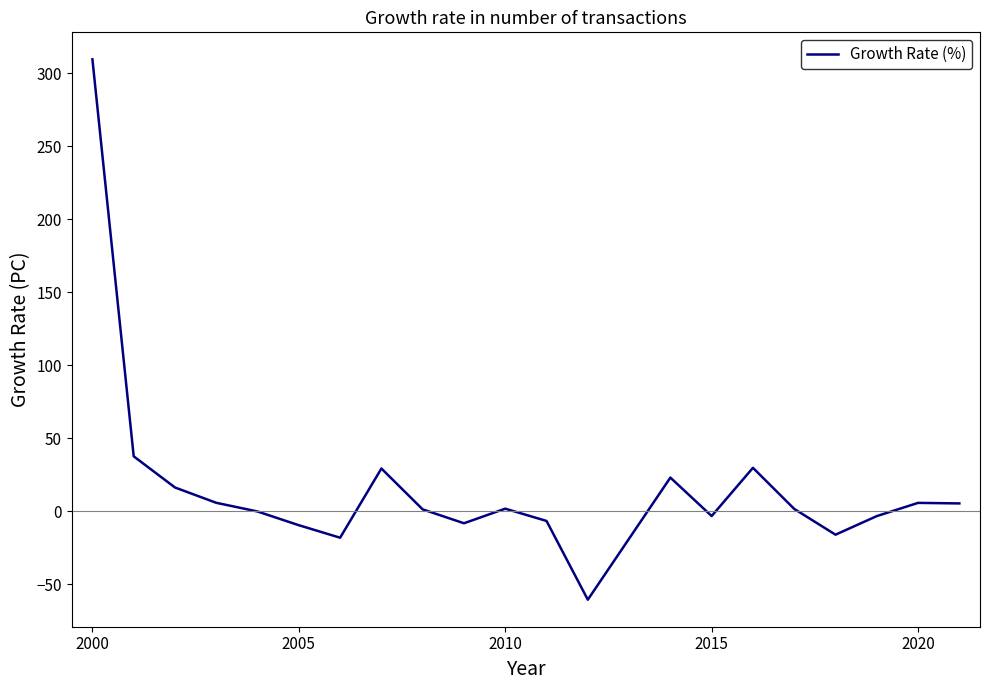

What is the difference between the maximum and minimum values?

370.0